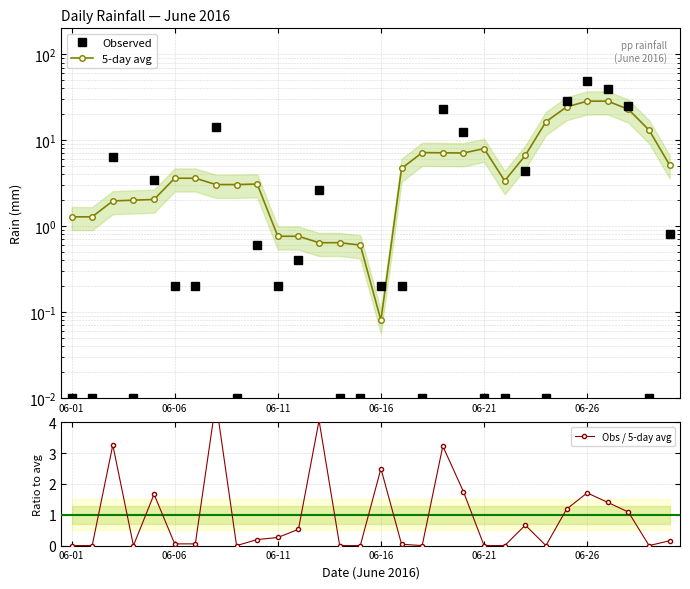

Which series has the widest spread of values?

Observed